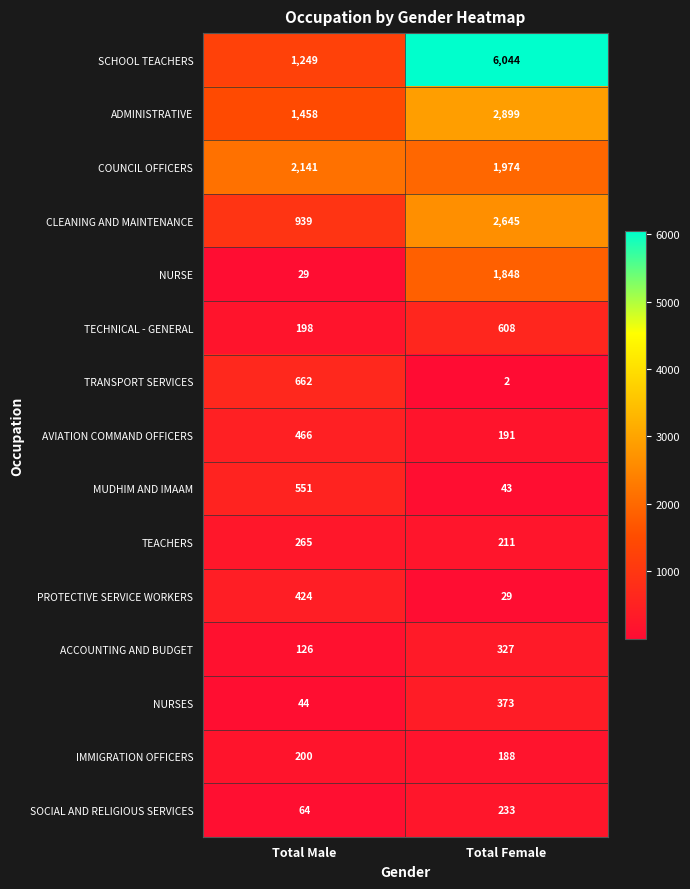

Reading left to right, transcribe all the data shown in this chart.

SCHOOL TEACHERS: Total Male=1249	Total Female=6044
ADMINISTRATIVE: Total Male=1458	Total Female=2899
COUNCIL OFFICERS: Total Male=2141	Total Female=1974
CLEANING AND MAINTENANCE: Total Male=939	Total Female=2645
NURSE: Total Male=29	Total Female=1848
TECHNICAL - GENERAL: Total Male=198	Total Female=608
TRANSPORT SERVICES: Total Male=662	Total Female=2
AVIATION COMMAND OFFICERS: Total Male=466	Total Female=191
MUDHIM AND IMAAM: Total Male=551	Total Female=43
TEACHERS: Total Male=265	Total Female=211
PROTECTIVE SERVICE WORKERS: Total Male=424	Total Female=29
ACCOUNTING AND BUDGET: Total Male=126	Total Female=327
NURSES: Total Male=44	Total Female=373
IMMIGRATION OFFICERS: Total Male=200	Total Female=188
SOCIAL AND RELIGIOUS SERVICES: Total Male=64	Total Female=233